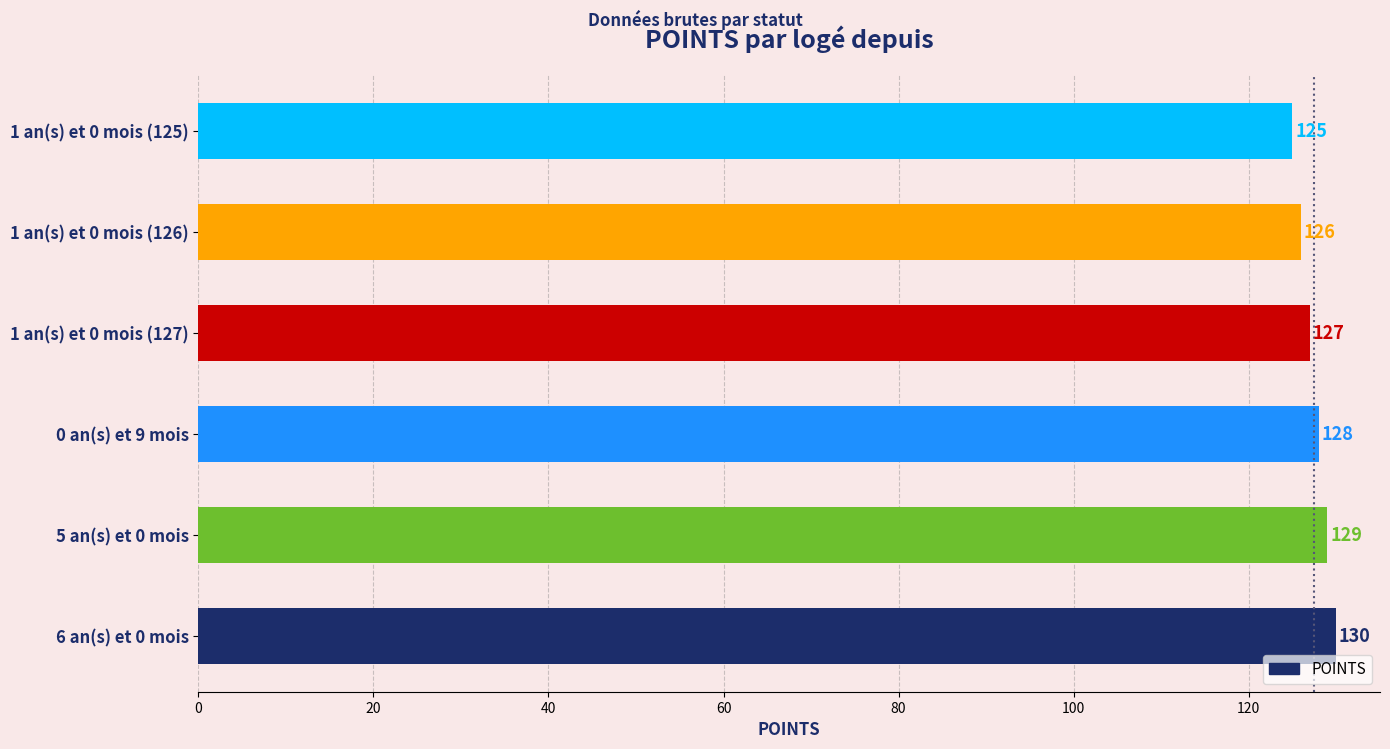

Reading bottom to top, list all the values displayed in this chart.

130	129	128	127	126	125